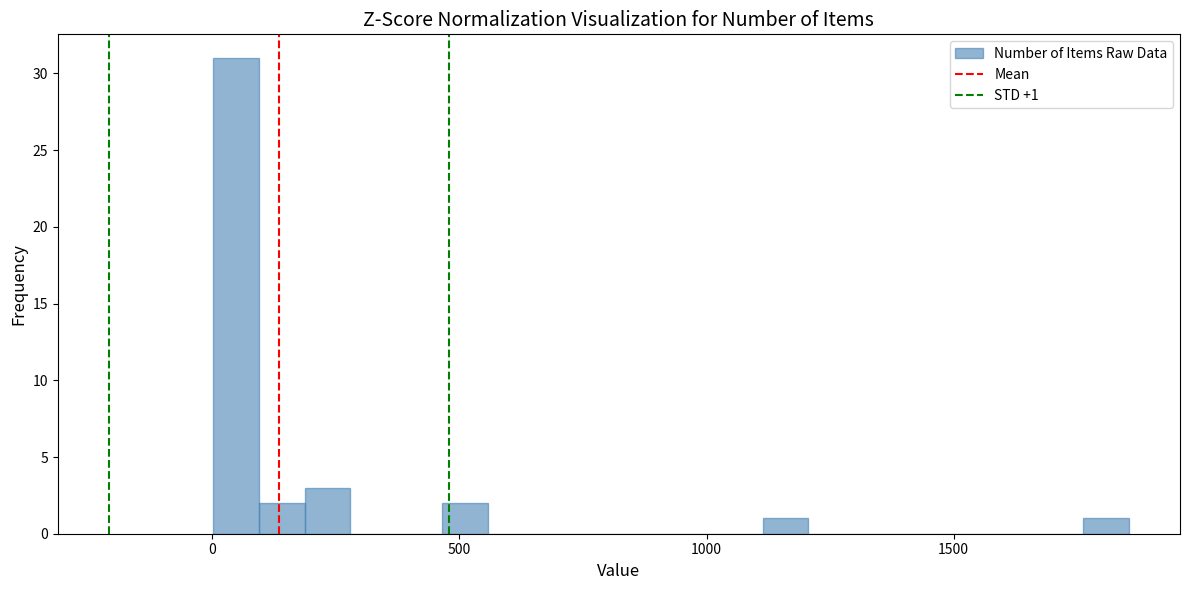

Around what value on the x-axis is the tallest bar? Give the approximate position of its centre, as read against the axis.

50